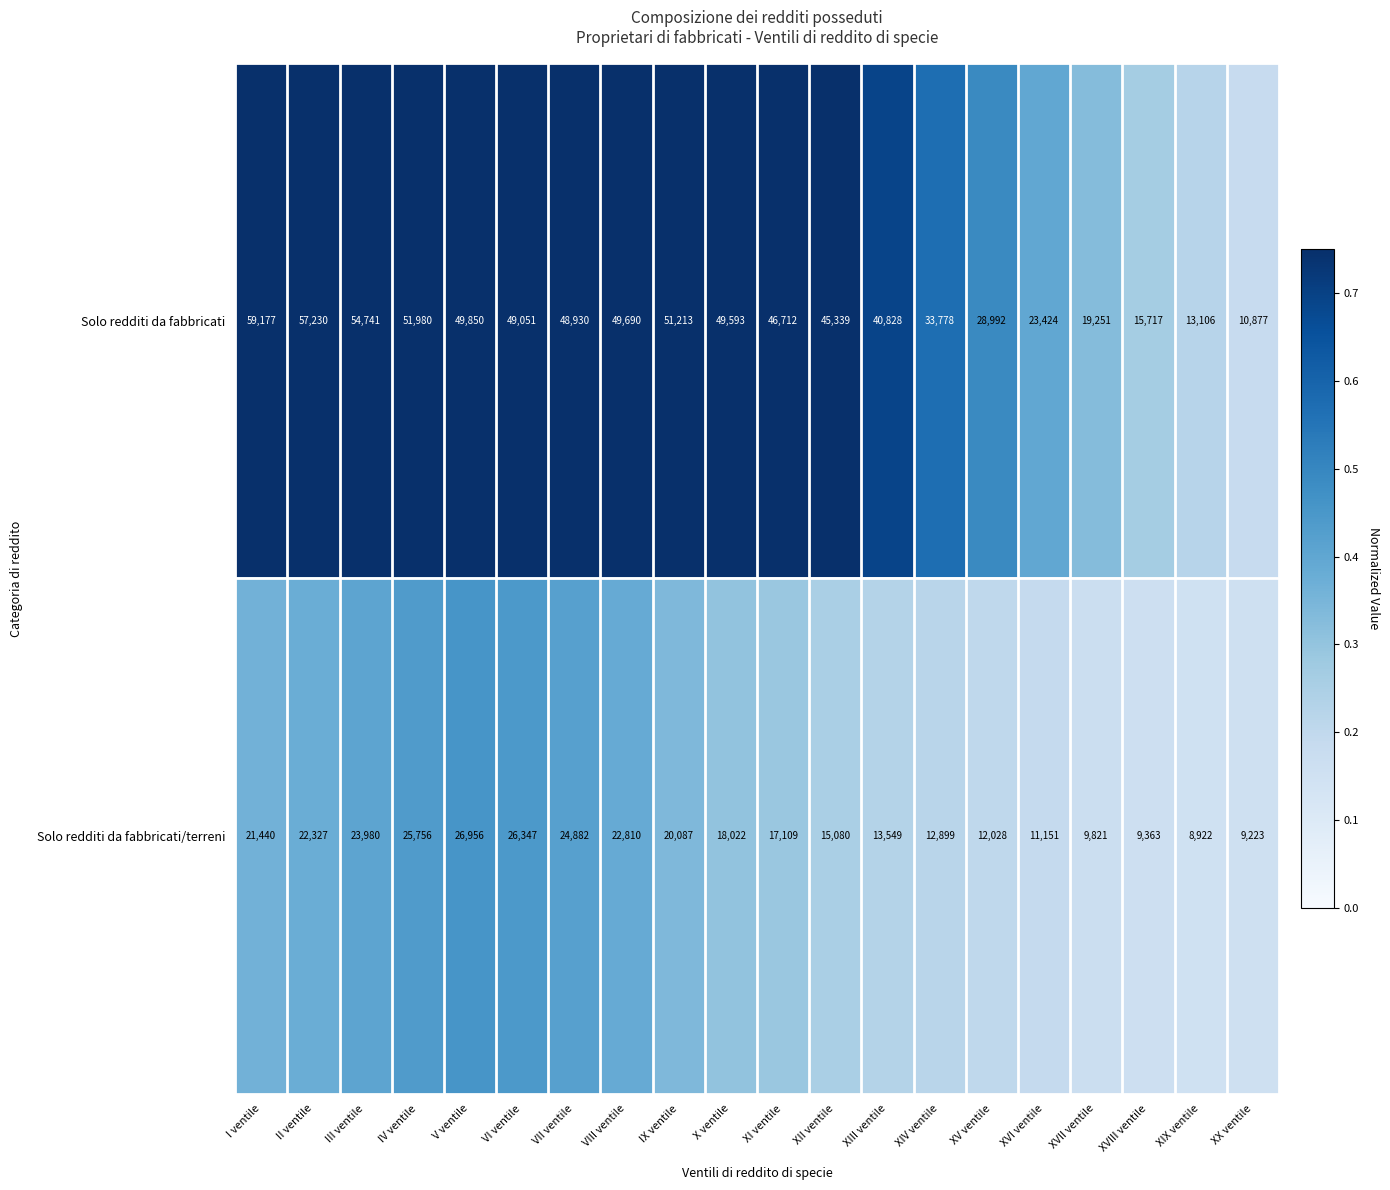

Count the number of categories in the chart.

20